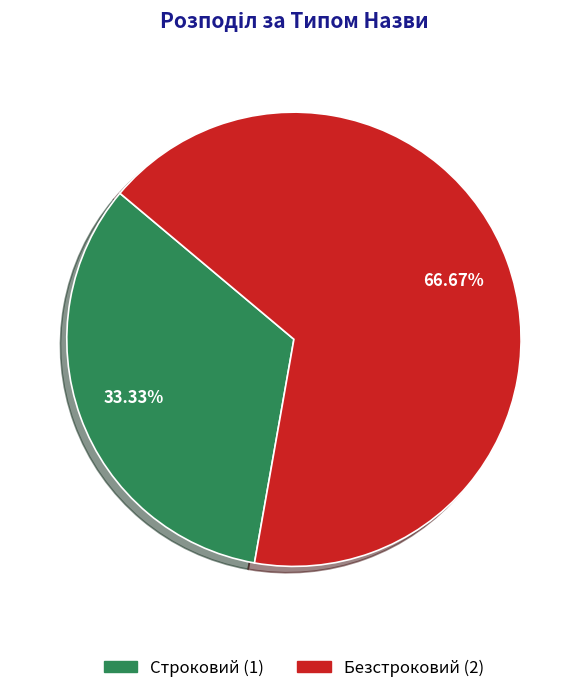

Approximately how many times larger is the value at Строковий compared to Безстроковий?

0.5